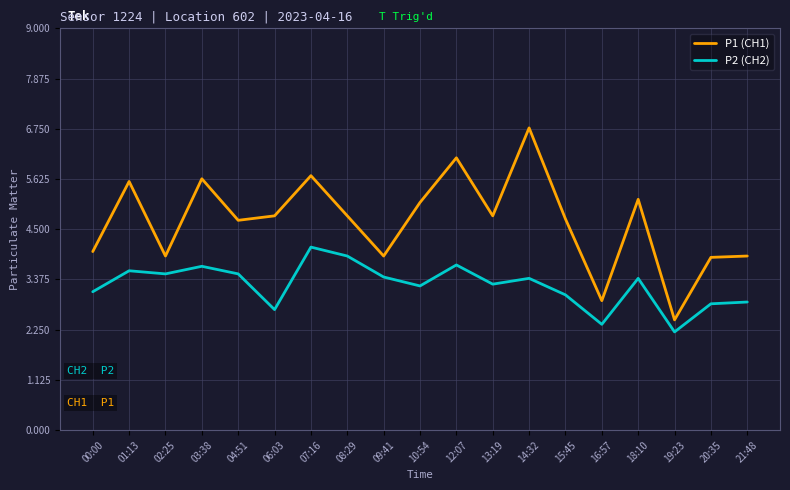

Which series has the widest spread of values?

P1 (CH1)